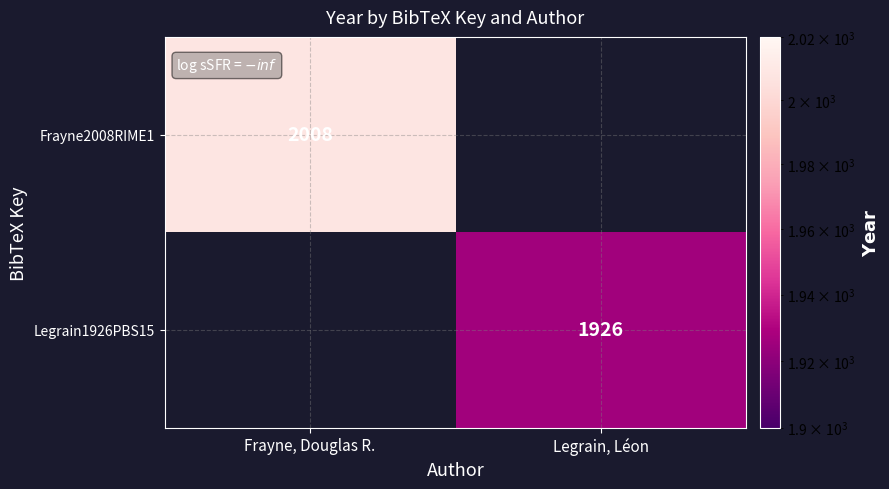

What is the total value across all series at Frayne, Douglas R.?

2008